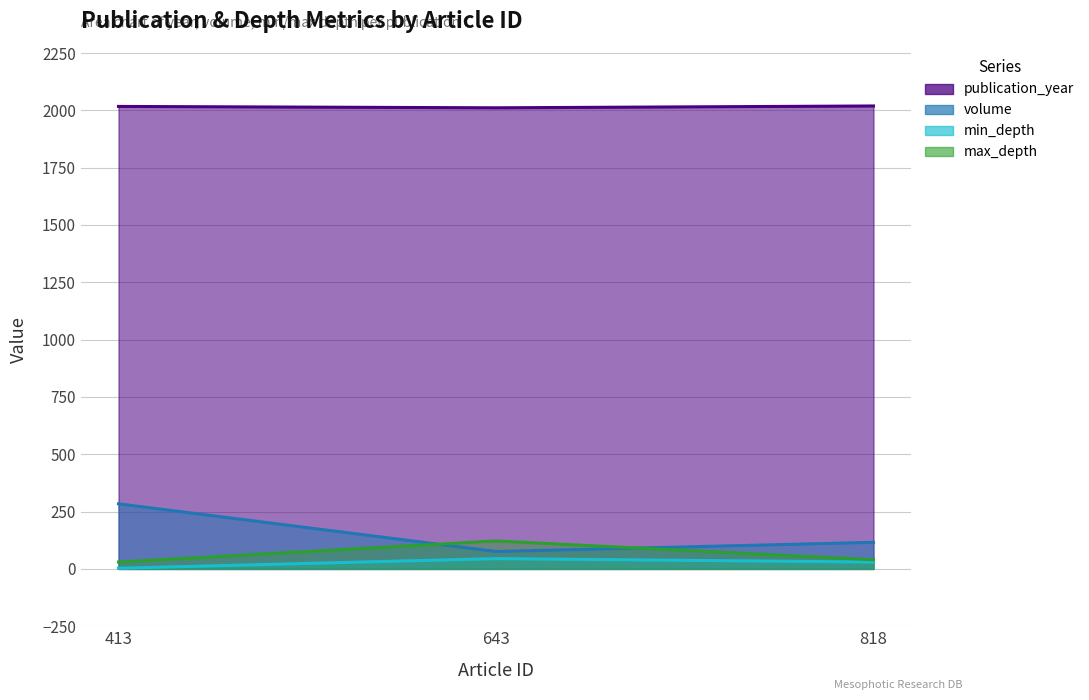

The value of volume at 643 is 76. True or false?

True